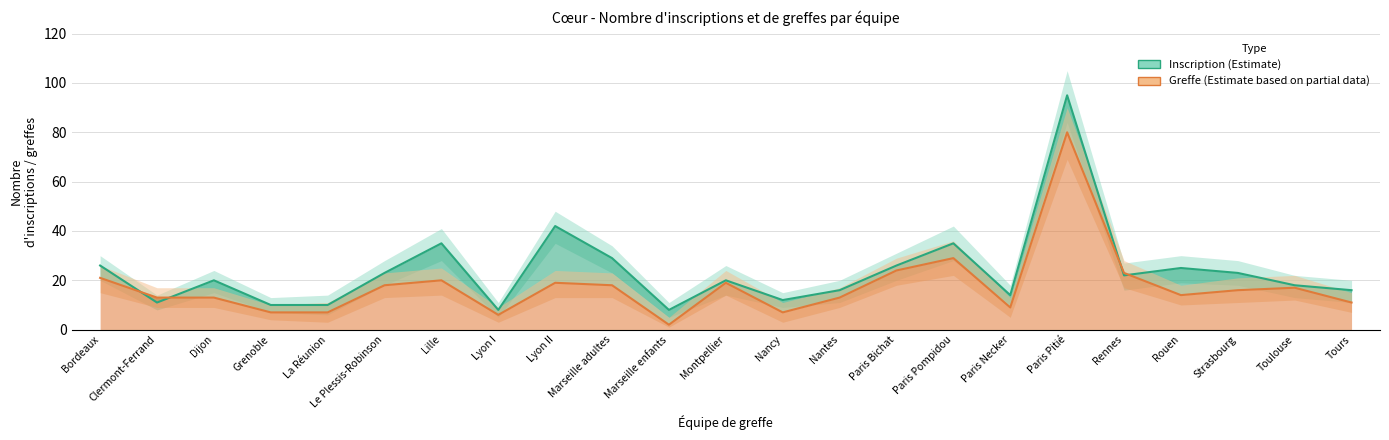

Rank the series by their average value, from highest to lowest.

Inscription N, Greffe N